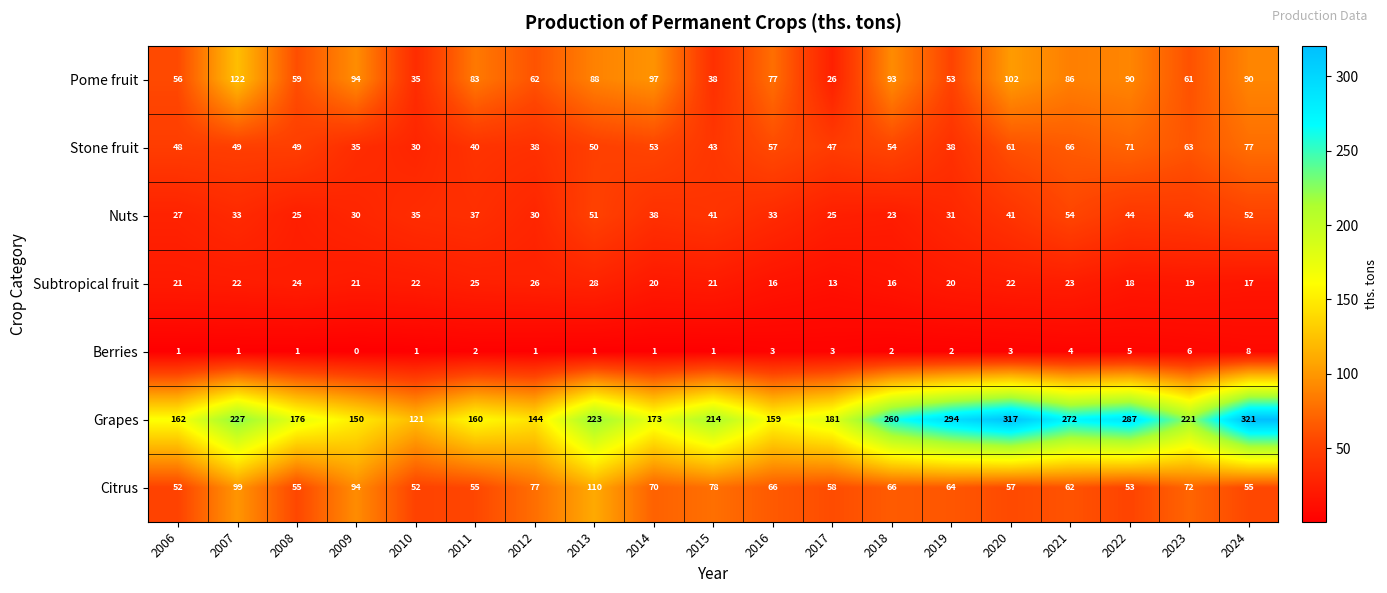

Is it true that Stone fruit equals 51 at 2012?

False